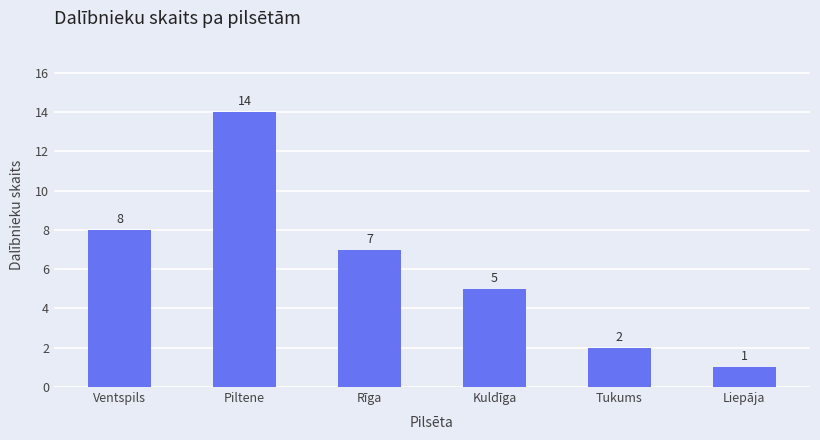

How many categories are shown in the chart?

6